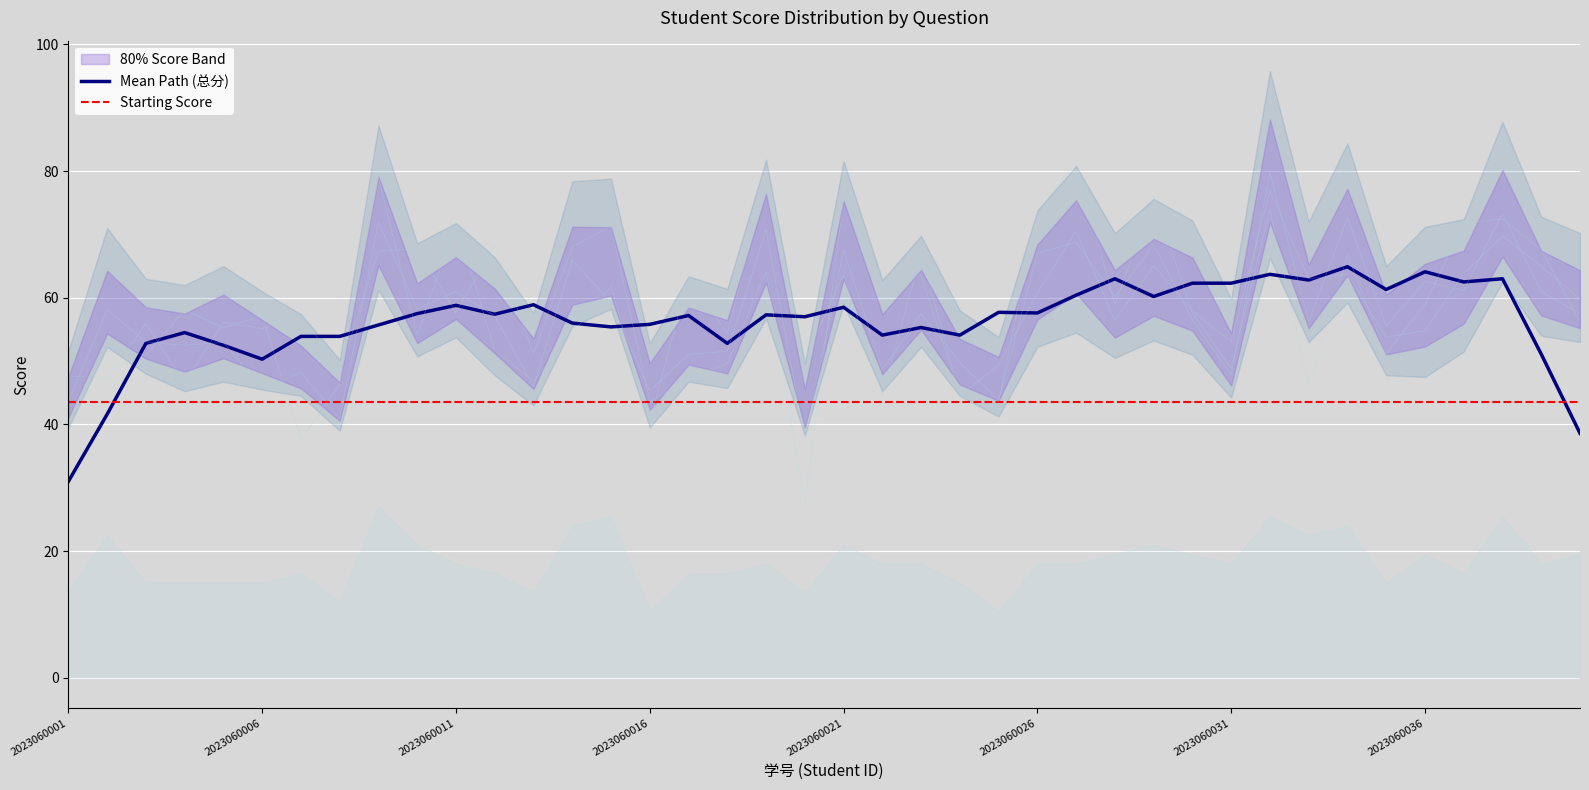

How many series are shown in this chart?

5